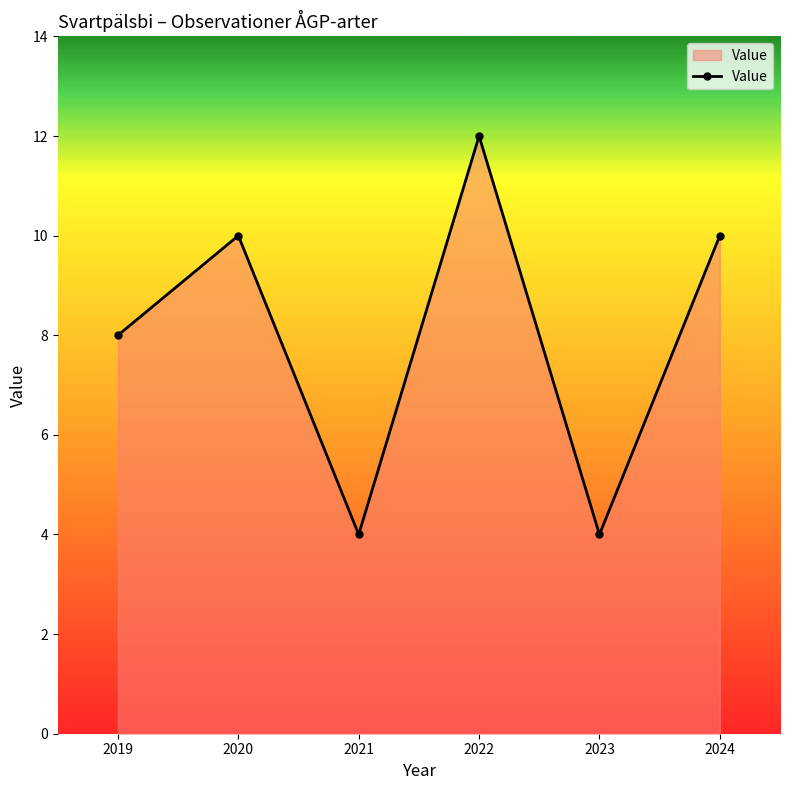

True or false: the data shows 4 at 2023.

True